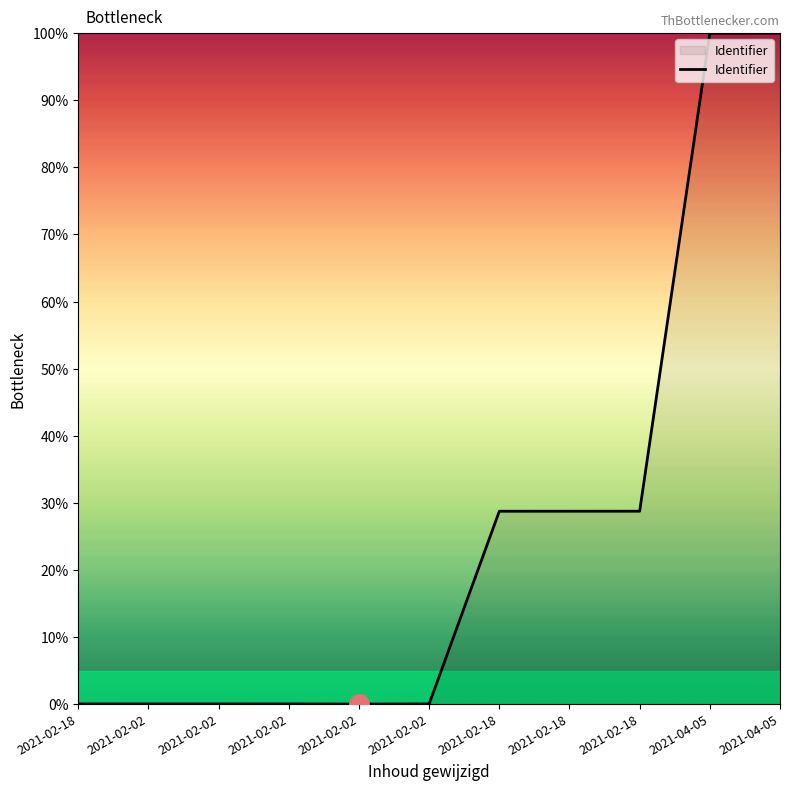

Reading left to right, list all the values displayed in this chart.

0.0	0.0	0.0	0.0	0.0	0.0	28.7	28.7	28.7	100.0	100.0